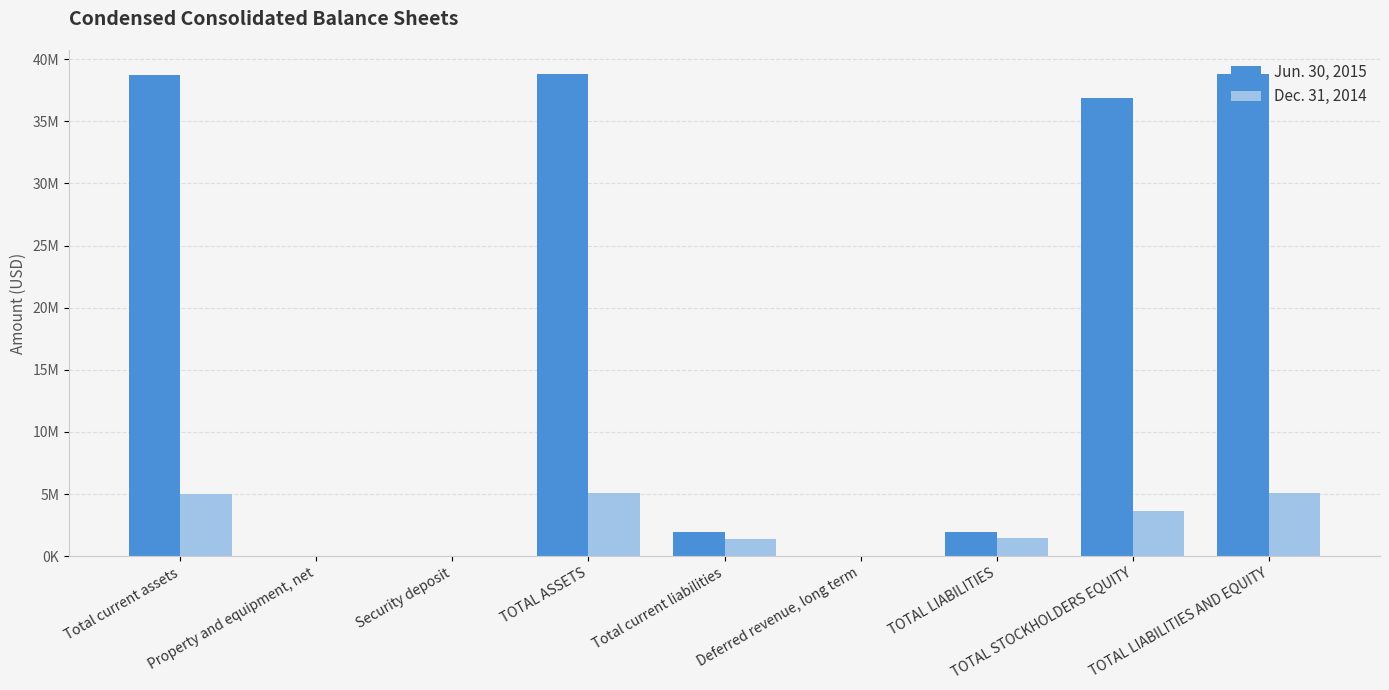

Is it true that Dec. 31, 2014 equals 7302183 at TOTAL ASSETS?

False